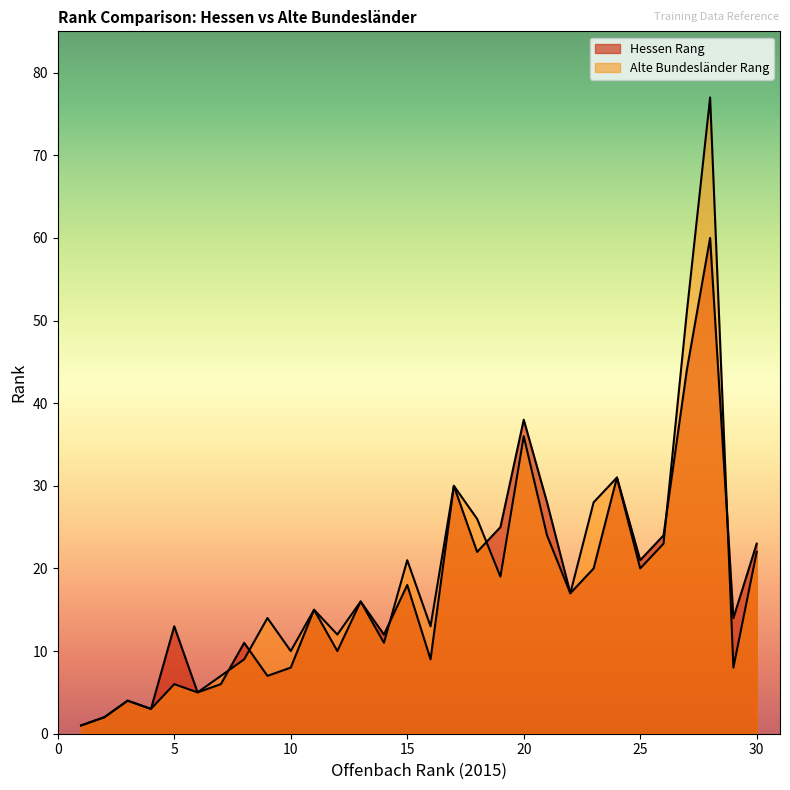

What is the difference between the Hessen Rang values at 12 and 1?

9